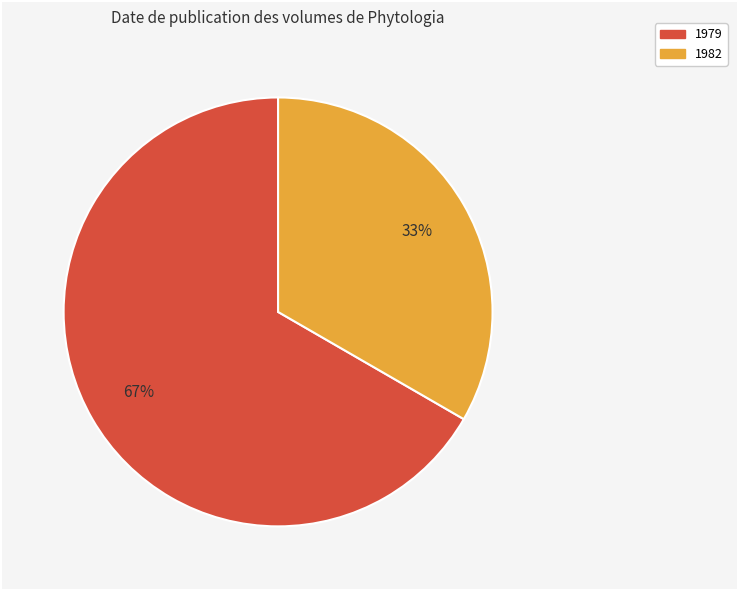

To the nearest percent, what is the average slice percentage?

50%